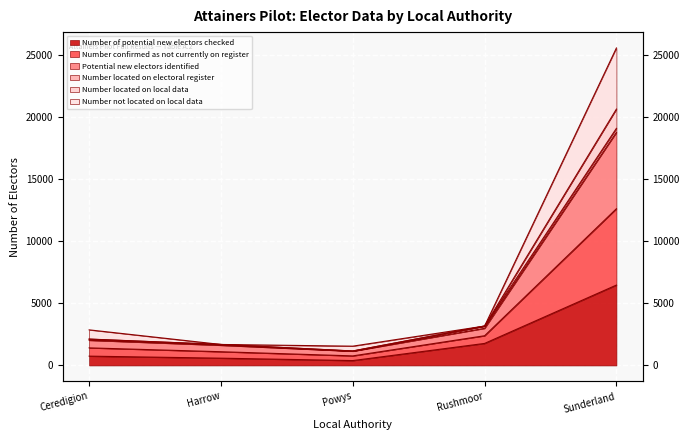

At how many categories does at least one series exceed 13655?

1